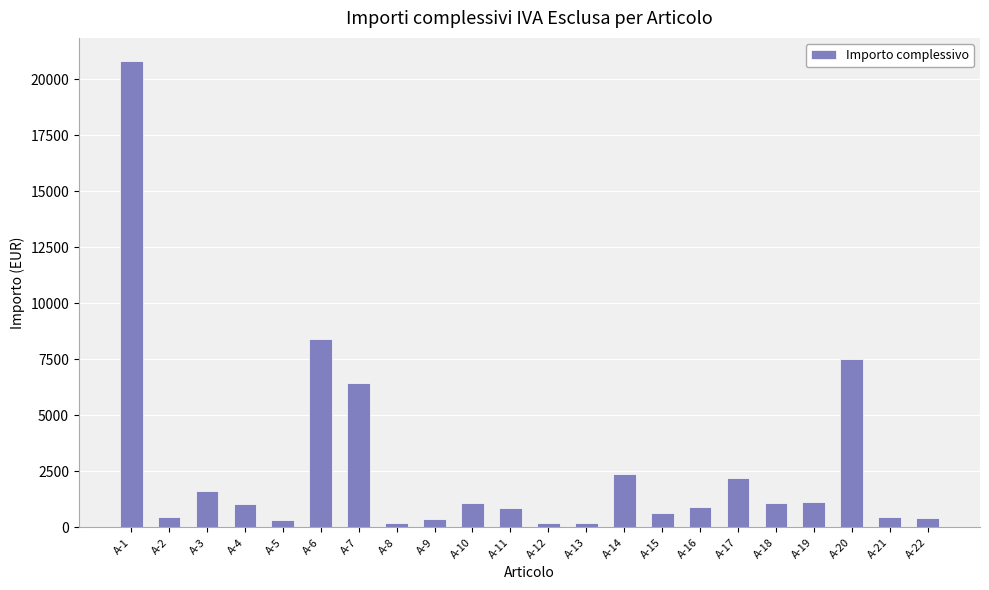

What is the difference between the maximum and second lowest values?

20600